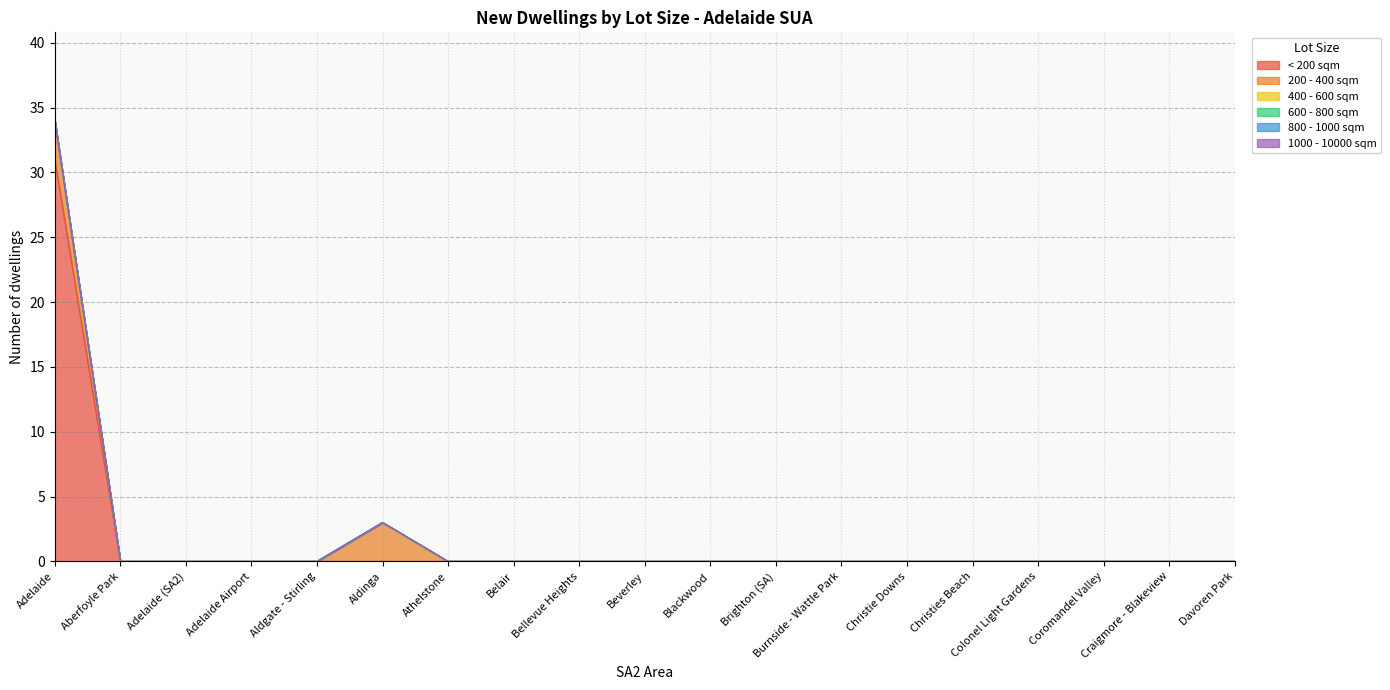

How many data points does each series have?

19